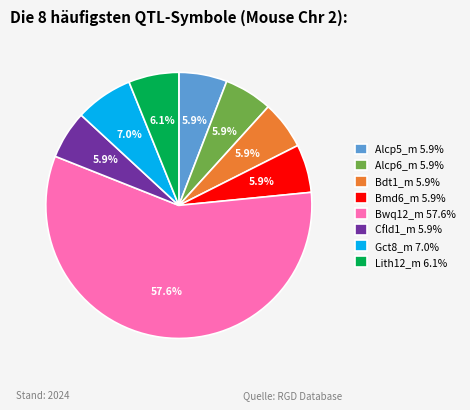

The Lith12_m slice represents 1% of the pie. True or false?

False